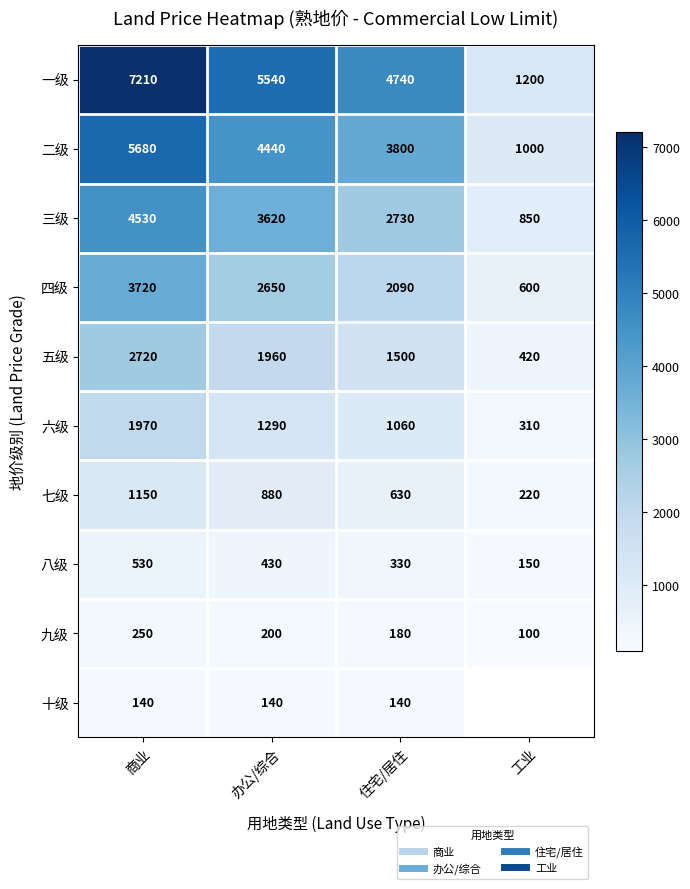

At which category is the sum across all series the highest?

商业